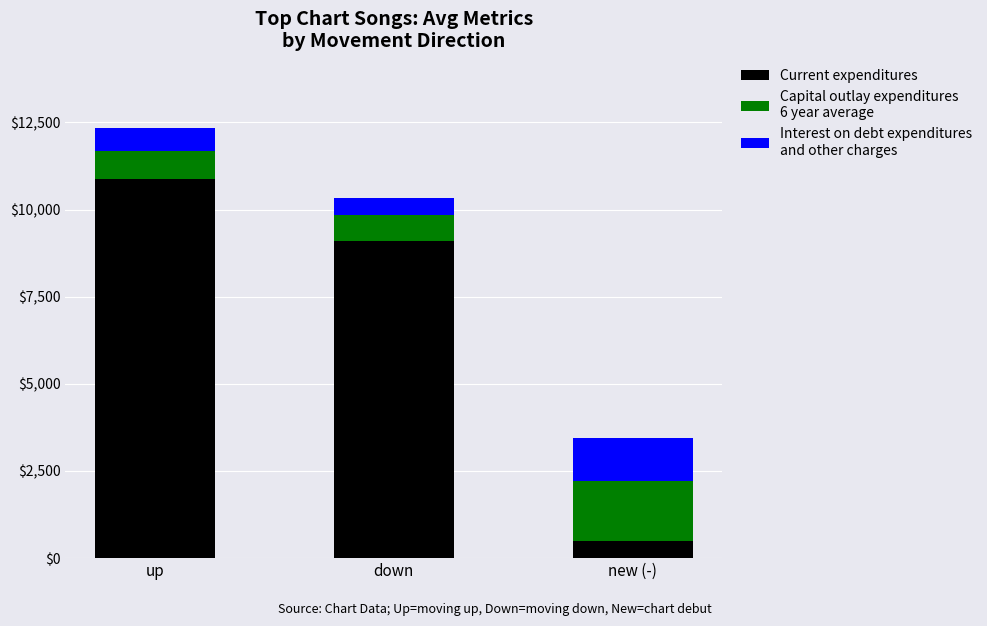

What is the total value across all series at down?

10324